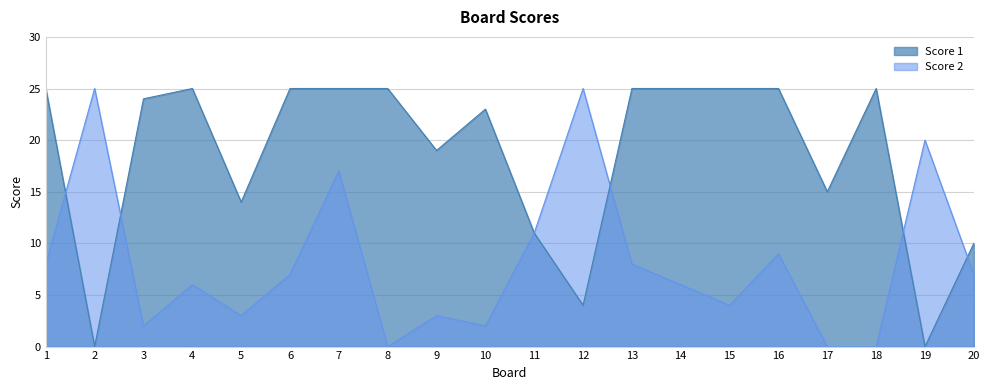

Which category has the lowest value across all series?

2